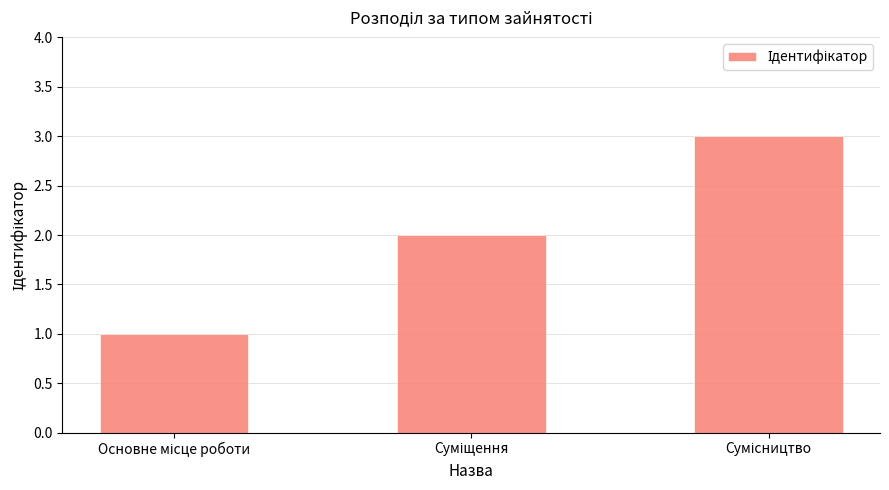

What is the maximum value shown in the chart?

3